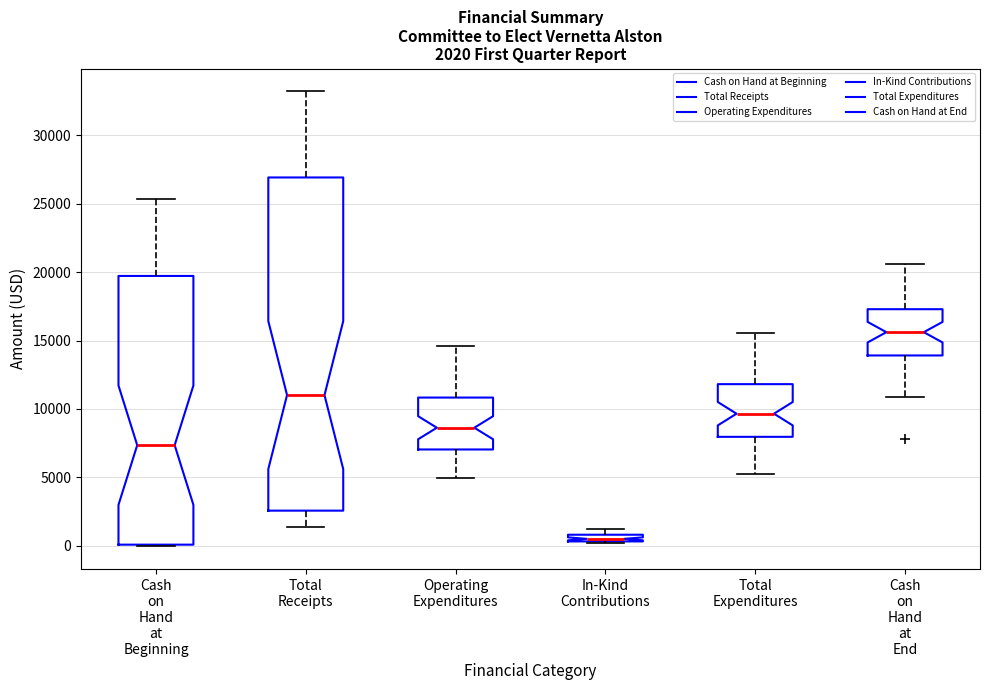

Comparing the boxes themselves (not the whiskers), which one is the tallest?

Total Receipts